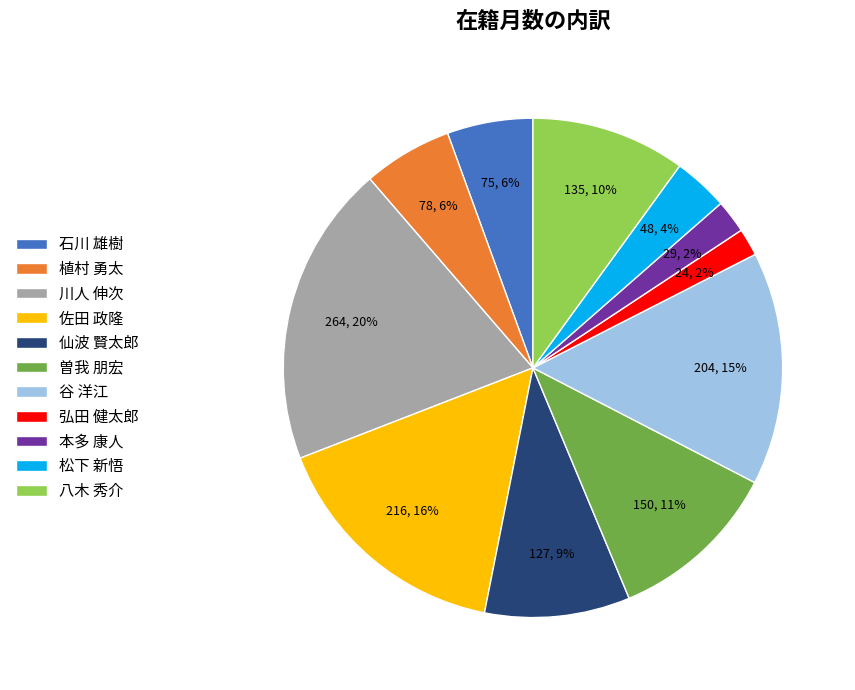

To the nearest percent, what percentage of the pie is 弘田 健太郎?

2%